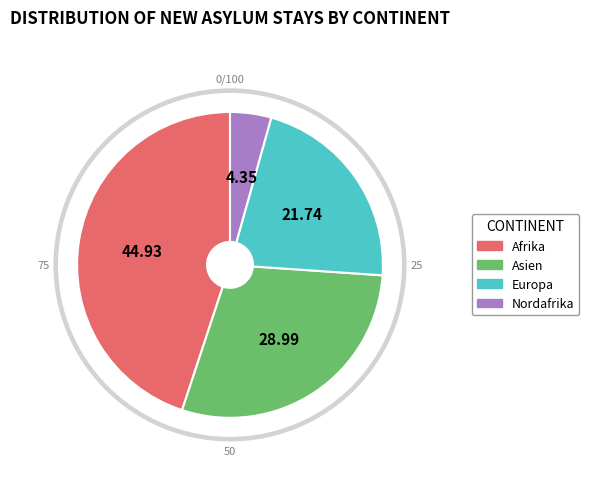

How many segments does this pie chart have?

4